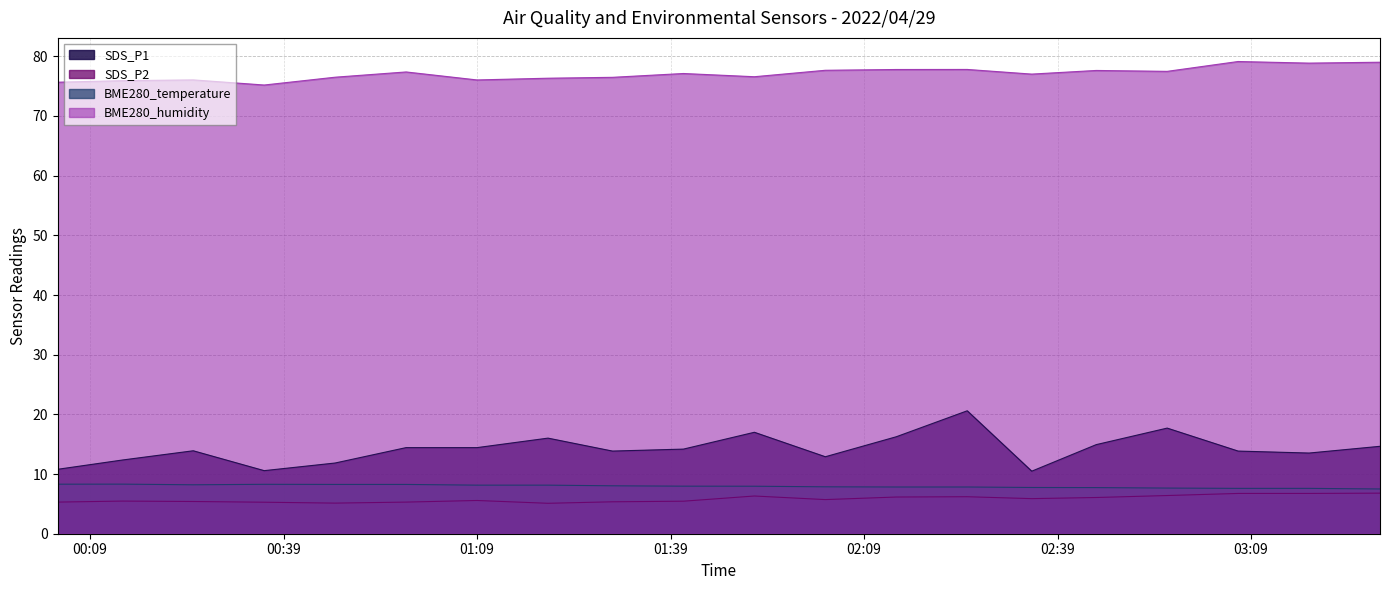

Which category has the highest value across all series?

2022/04/29 03:07